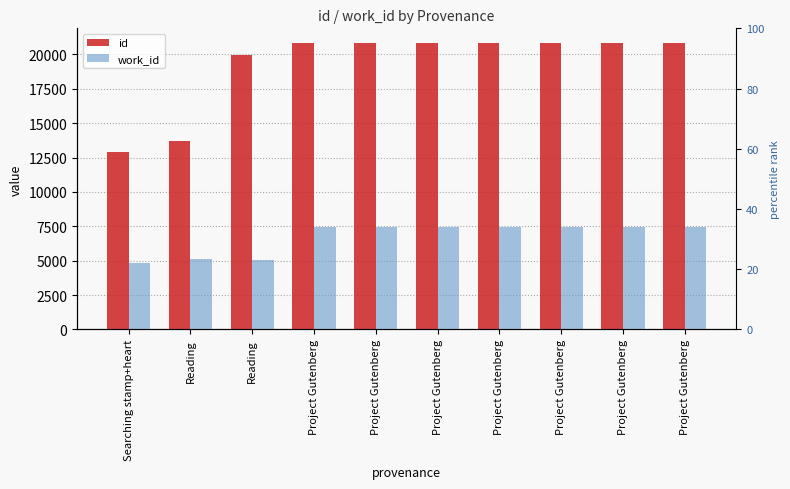

Is it true that work_id equals 1639 at Project Gutenberg?

False